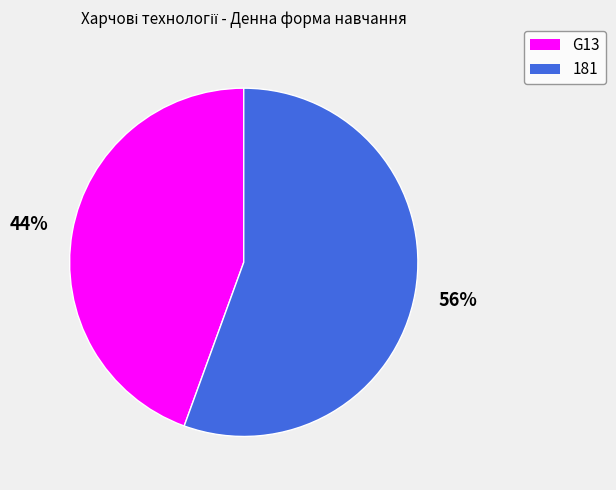

To the nearest percent, what percentage of the pie is 181?

56%